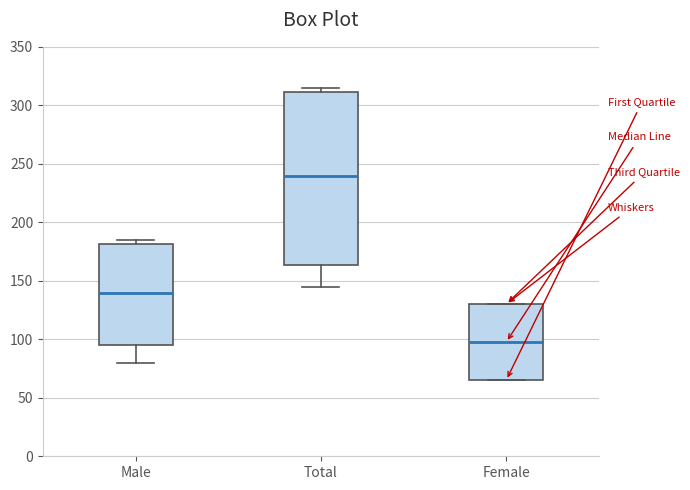

Which box is the tallest, from its lower edge to its upper edge?

Total